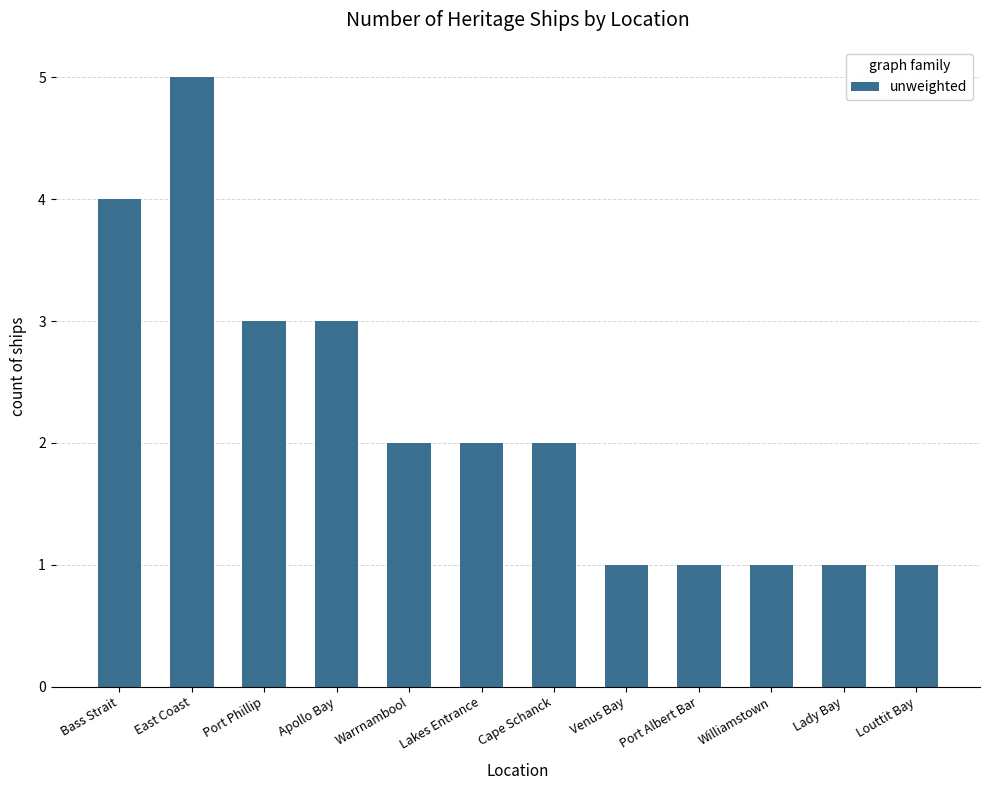

What is the label of the 6th bar from the right?

Cape Schanck